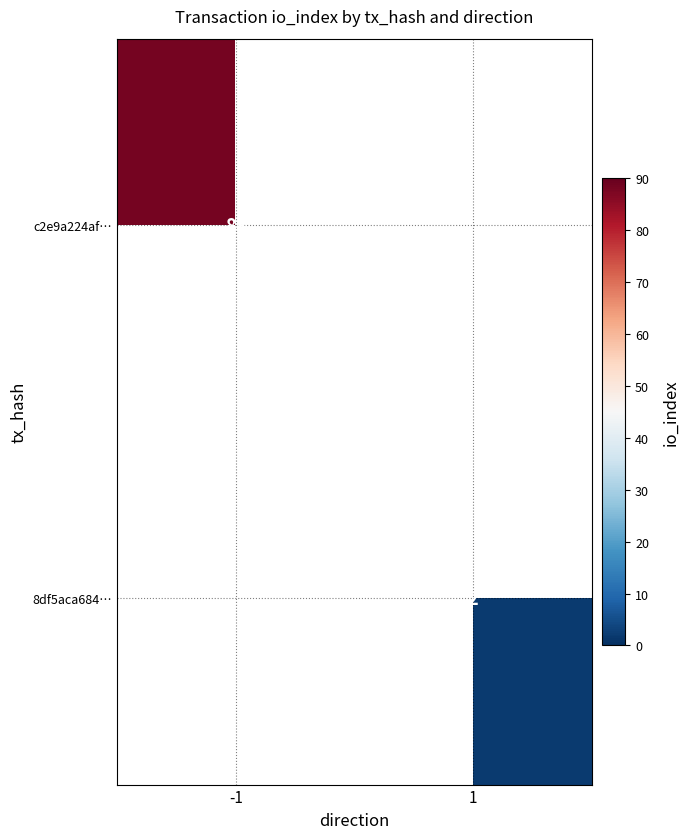

Is the value of c2e9a224af… at -1 greater than the value of 8df5aca684… at 1?

Yes